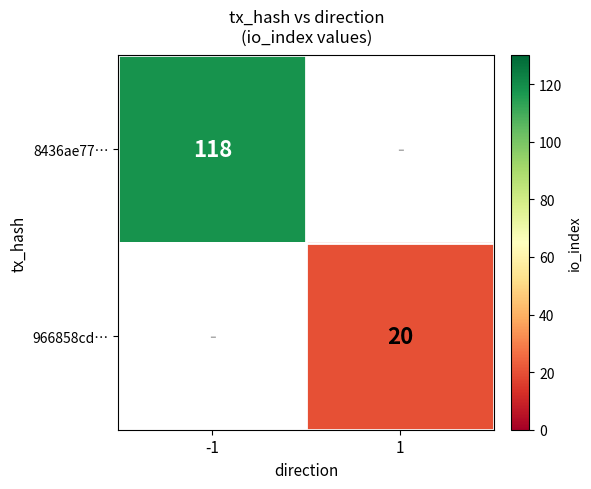

Which has a higher value, 1 or -1?

-1